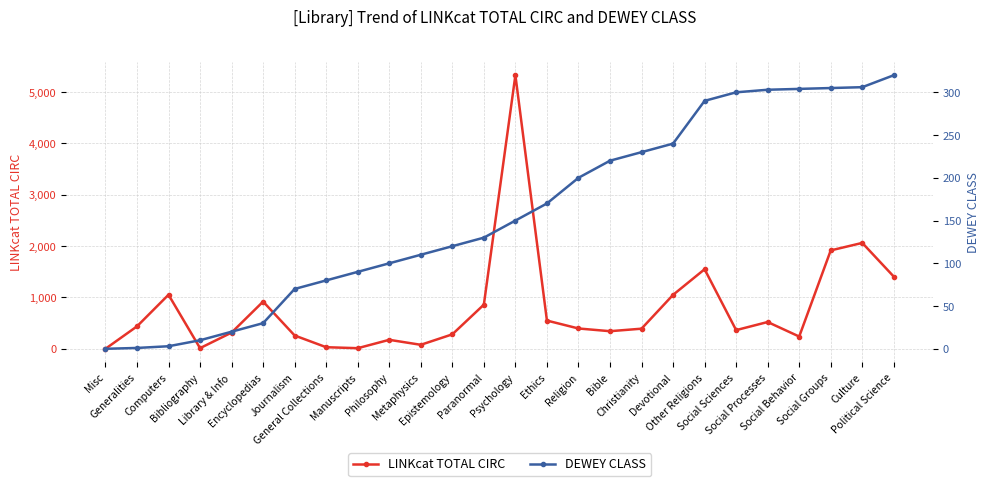

At which category does LINKcat TOTAL CIRC reach its first local peak?

Computers